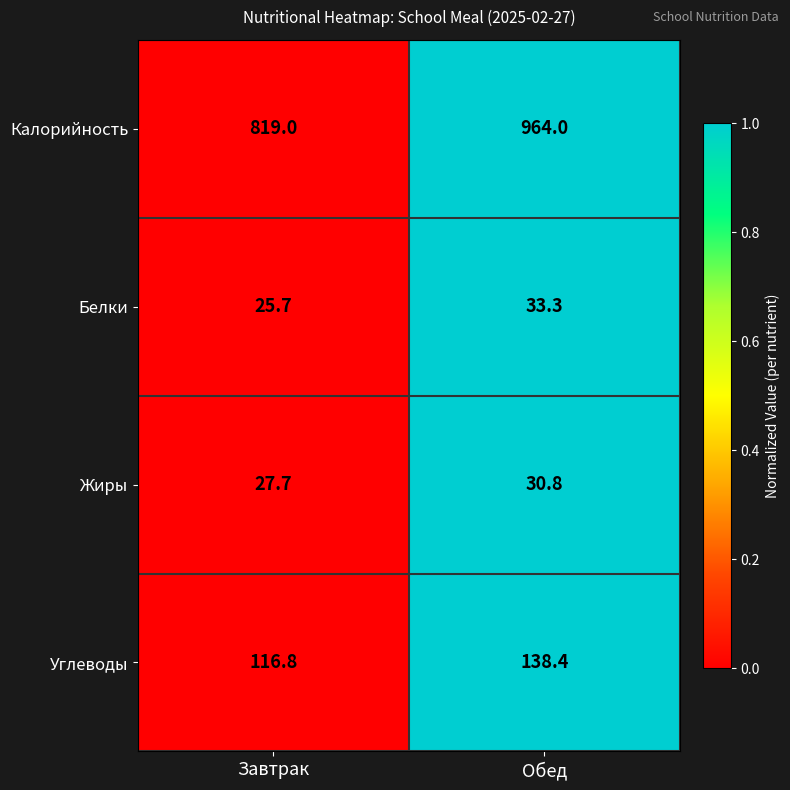

Is it true that Жиры equals 46.8 at Завтрак?

False